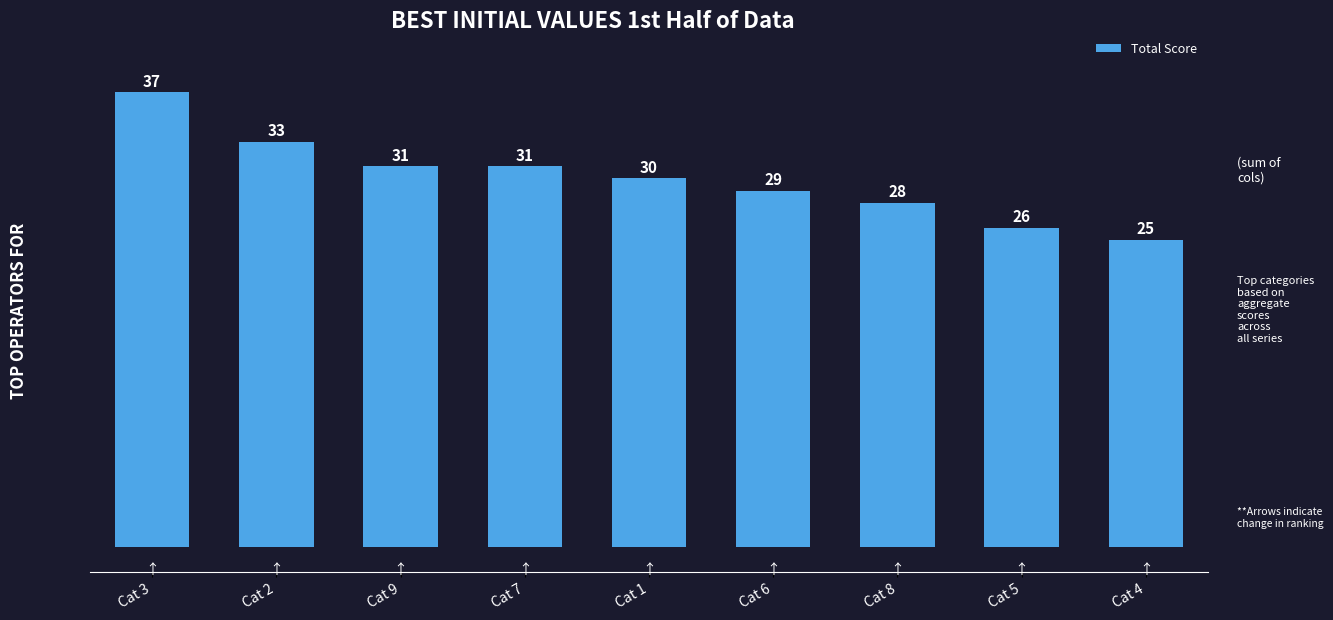

What is the greatest value displayed?

37